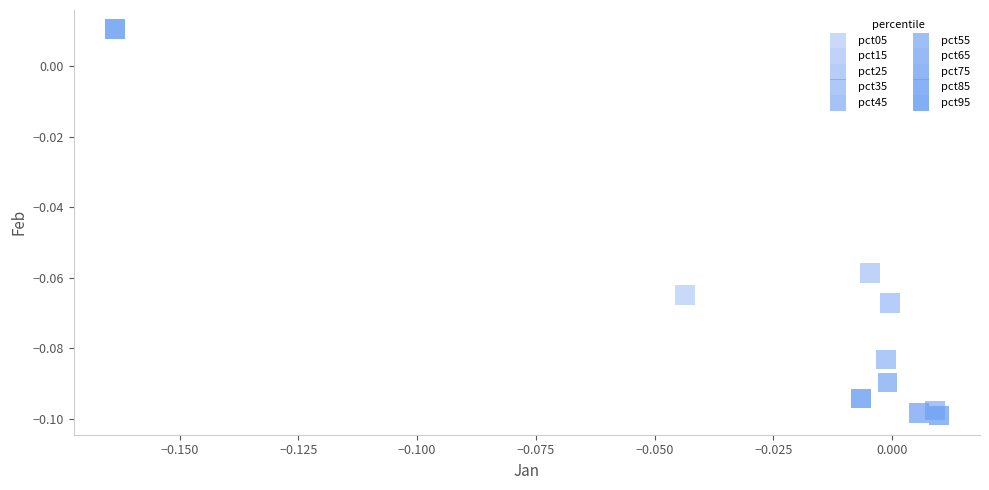

What are all the series names shown in the legend?

pct05, pct15, pct25, pct35, pct45, pct55, pct65, pct75, pct85, pct95